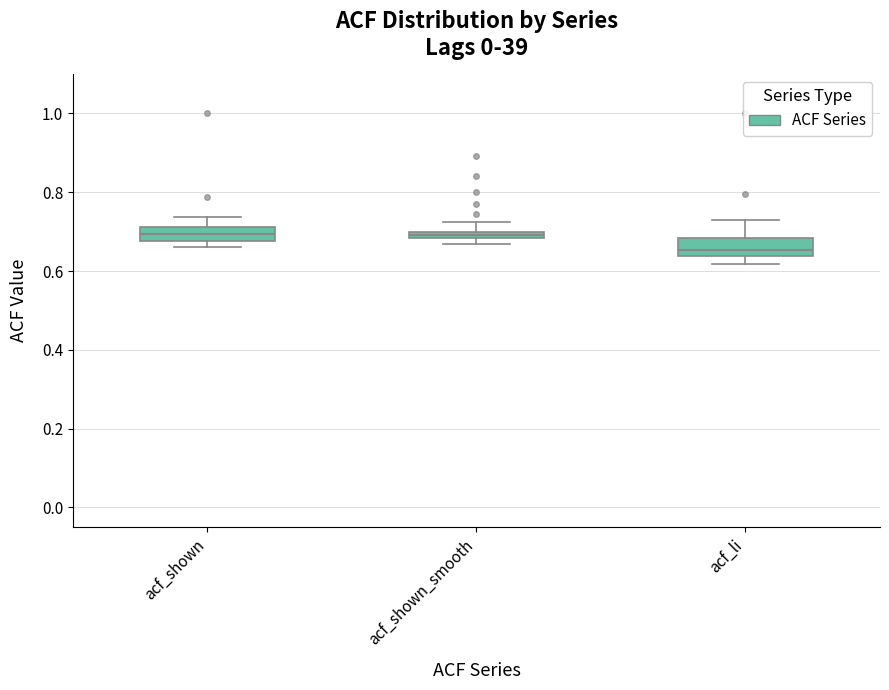

Which box's median line is the lowest?

acf_li